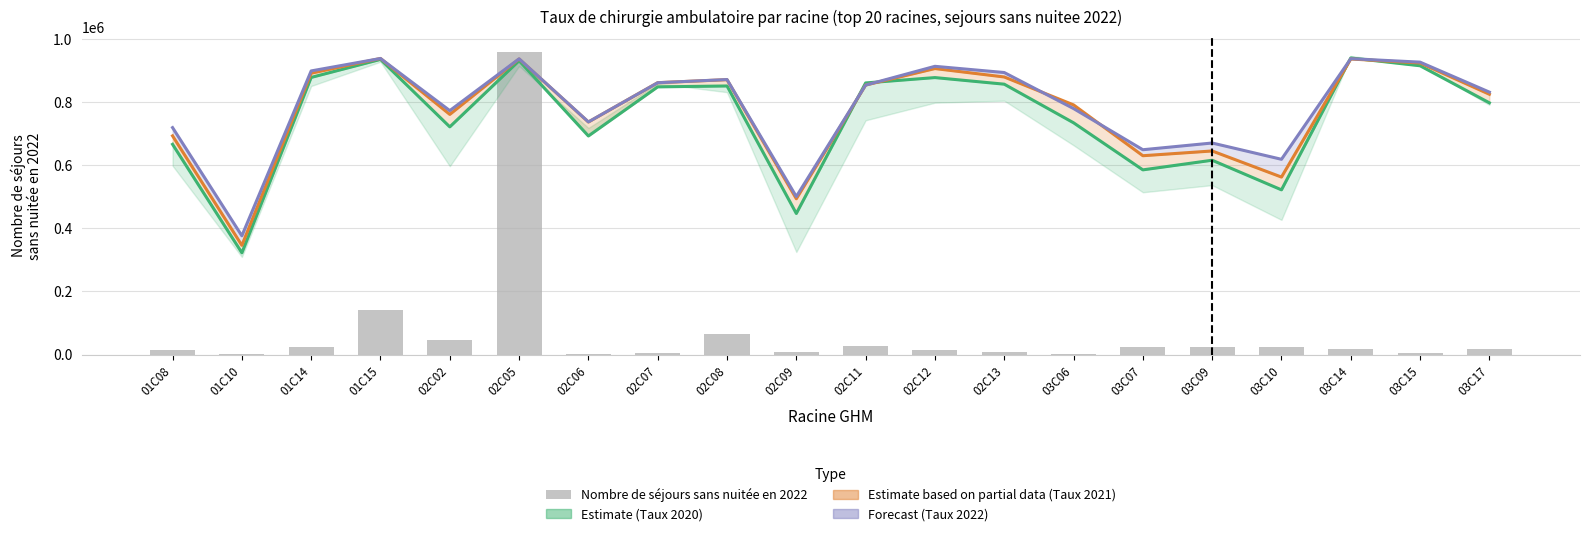

What is the maximum value shown in the chart?

959788.0